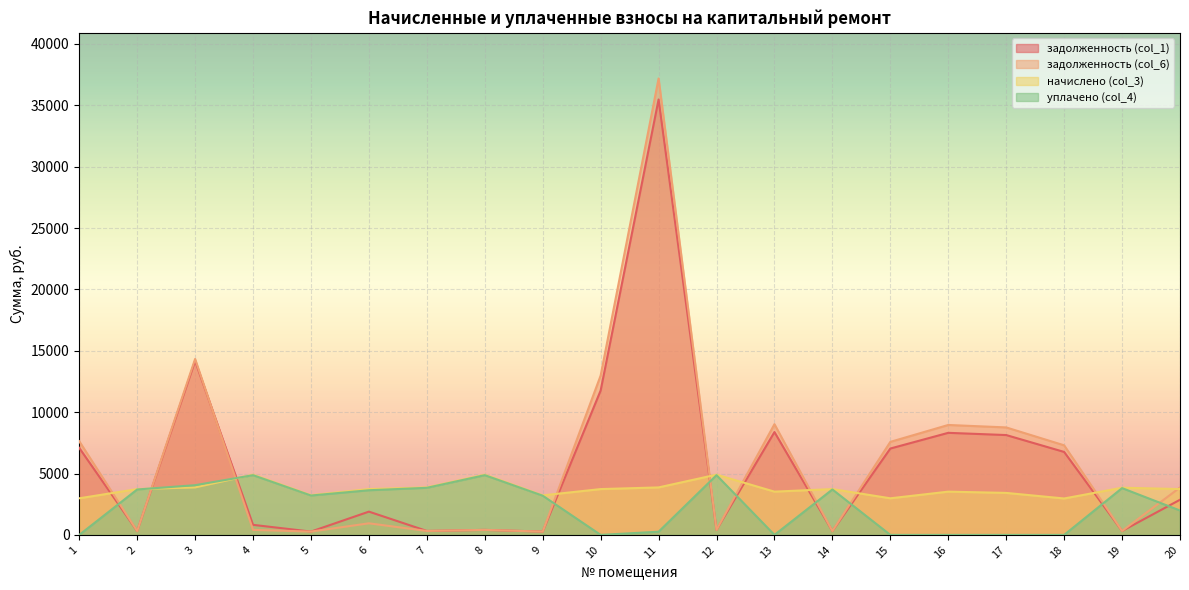

What is the difference between the maximum and minimum values in the задолженность (col_6) series?

36912.2